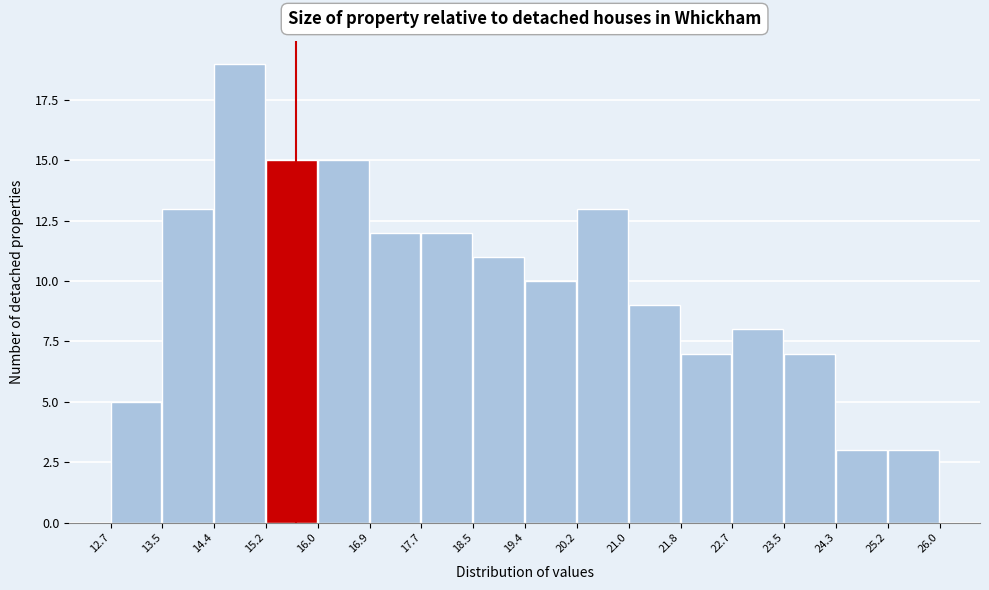

What is the height of the bar covering 18.5 to 19.4 on the x-axis? The values are not printed on the chart, so give them approximately, as read against the axis.

11